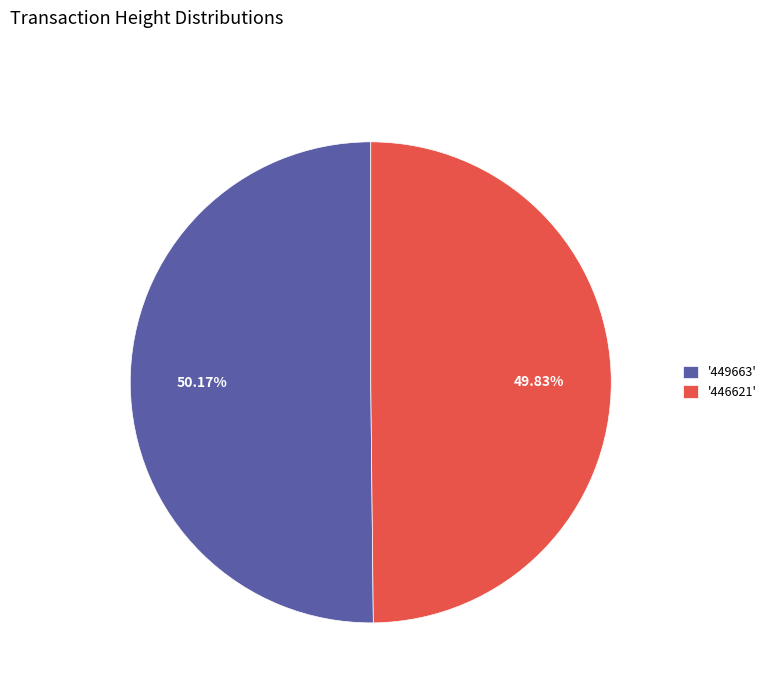

Approximately how many times larger is the value at '446621' compared to '449663'?

1.0